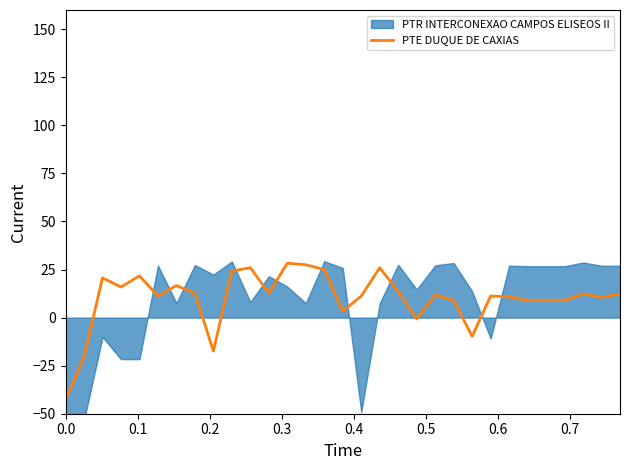

What is the maximum value for PTE DUQUE DE CAXIAS?

28.3